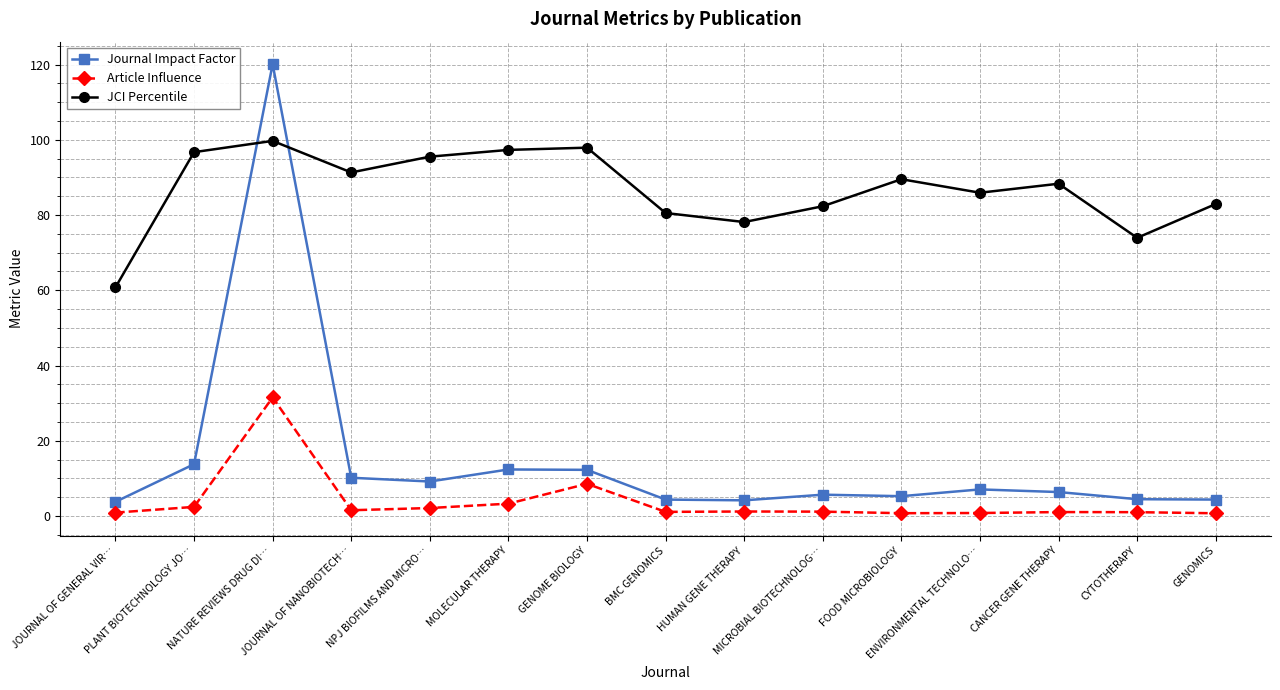

The value of Journal Impact Factor at NPJ BIOFILMS AND MICRO… is 9.2. True or false?

True